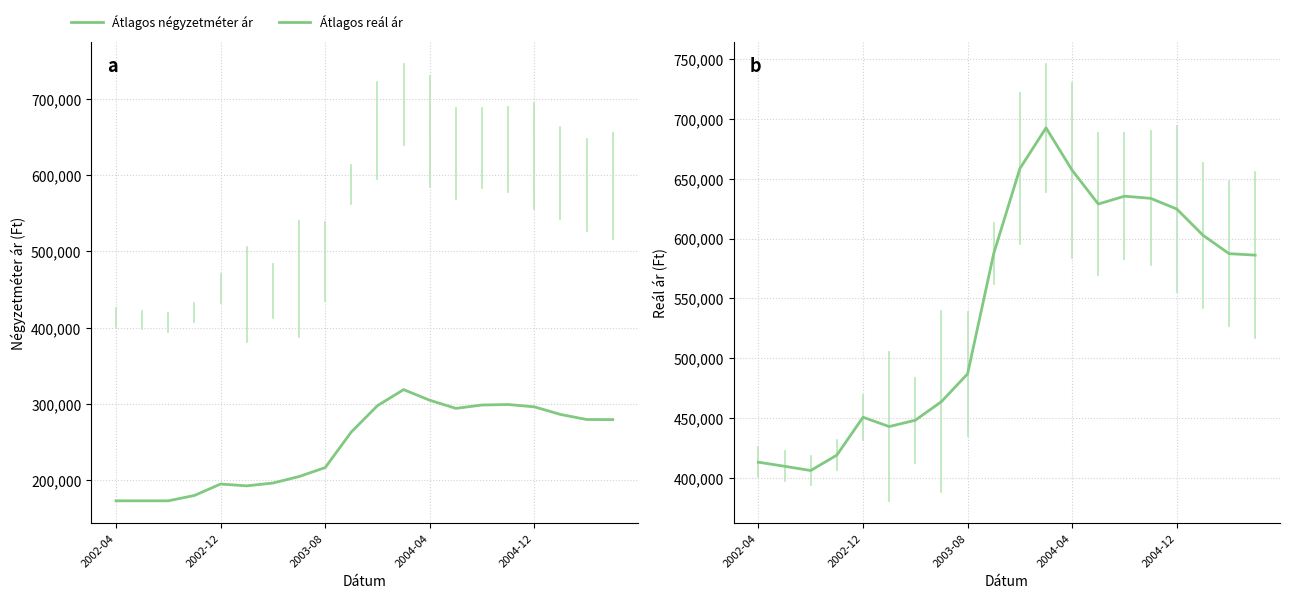

Is the value of Átlagos négyzetméter ár at 2002-12 greater than the value of Átlagos reál ár at 2004-12?

No